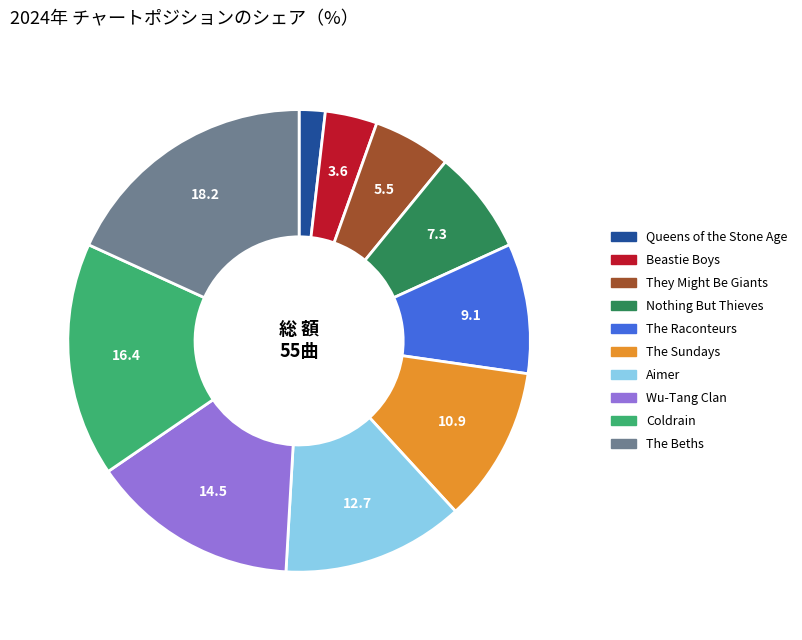

Count the number of slices in the pie.

10